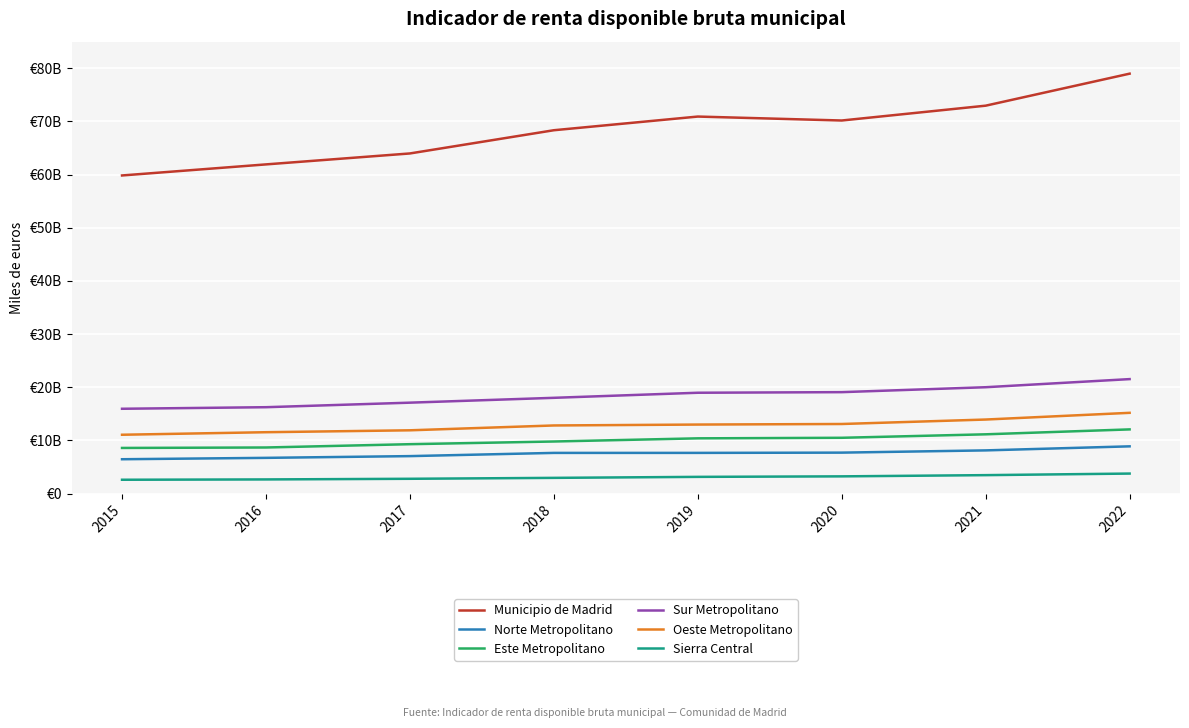

Does the chart have visible grid lines?

Yes